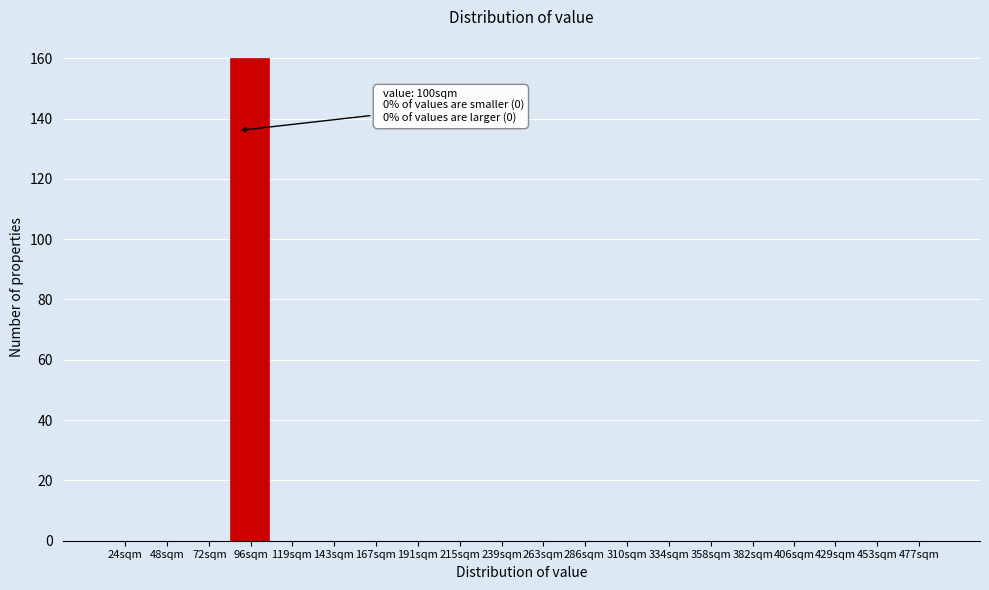

Reading right to left, extract all data points from this chart.

477sqm=0	453sqm=0	429sqm=0	406sqm=0	382sqm=0	358sqm=0	334sqm=0	310sqm=0	286sqm=0	263sqm=0	239sqm=0	215sqm=0	191sqm=0	167sqm=0	143sqm=0	119sqm=0	96sqm=160	72sqm=0	48sqm=0	24sqm=0